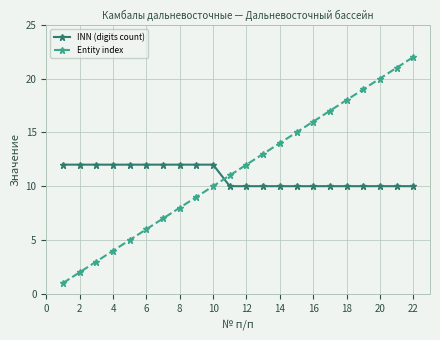

What is the maximum value for Entity index?

22